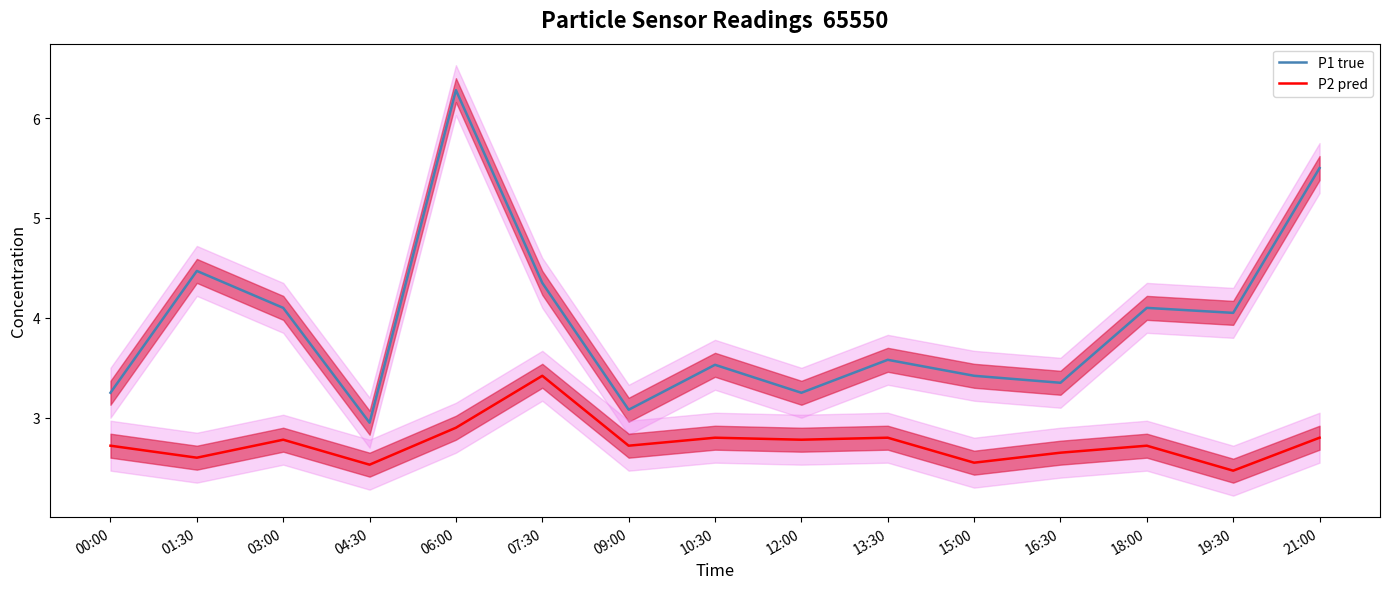

True or false: P2 pred has more than 2 interior local peaks.

True